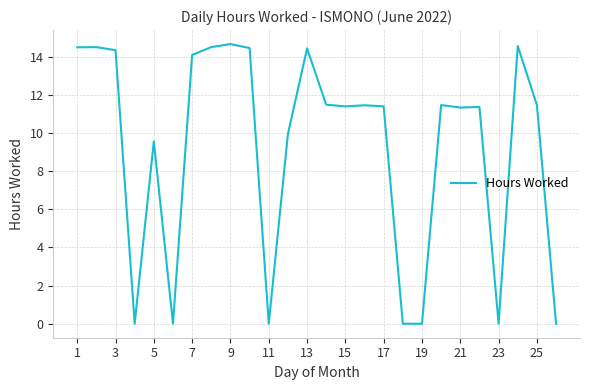

Count the number of data series in this chart.

1